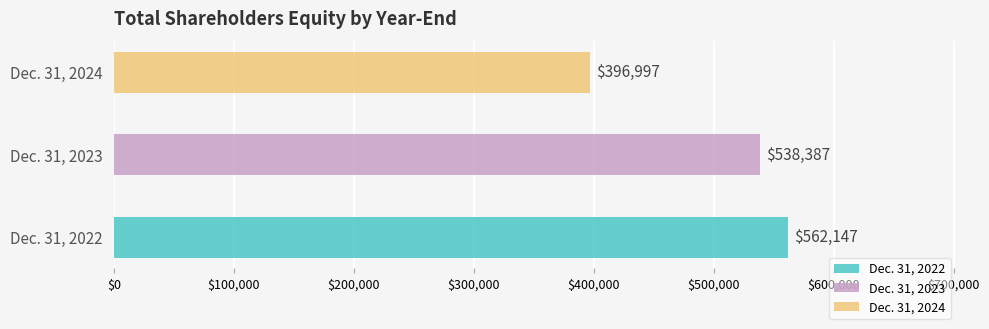

Rank the categories by value from lowest to highest.

Dec. 31, 2024, Dec. 31, 2023, Dec. 31, 2022